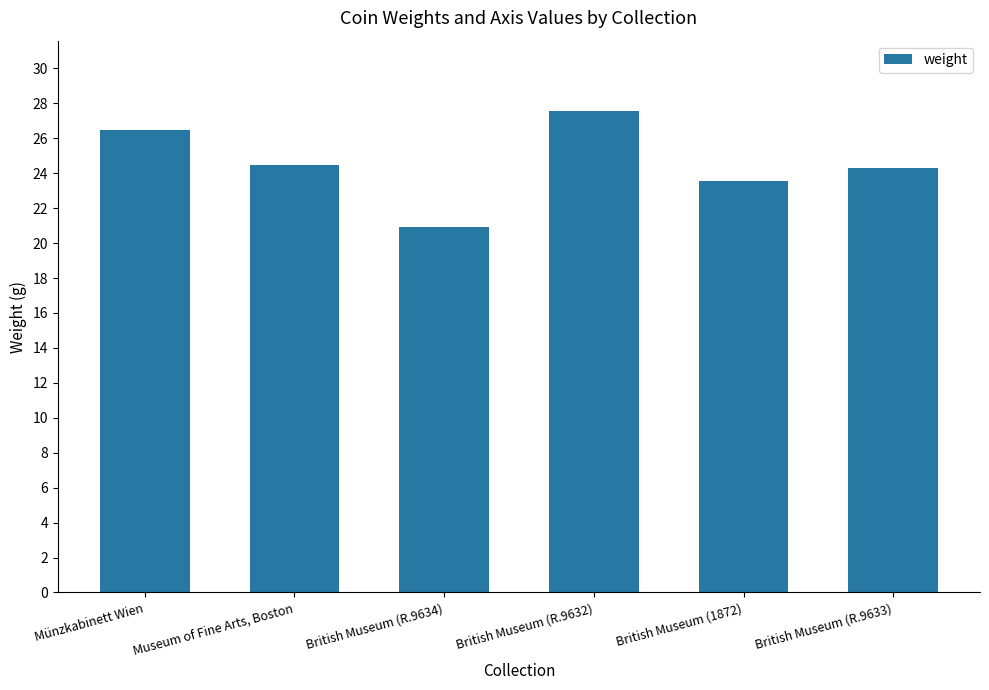

Rank the categories by value from lowest to highest.

British Museum (R.9634), British Museum (1872), British Museum (R.9633), Museum of Fine Arts, Boston, Münzkabinett Wien, British Museum (R.9632)